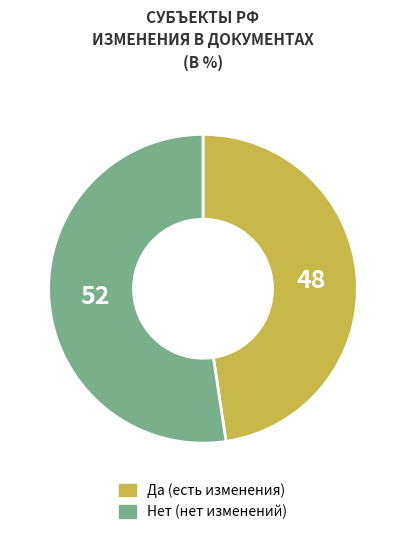

Is there any slice that represents more than half of the pie?

Yes